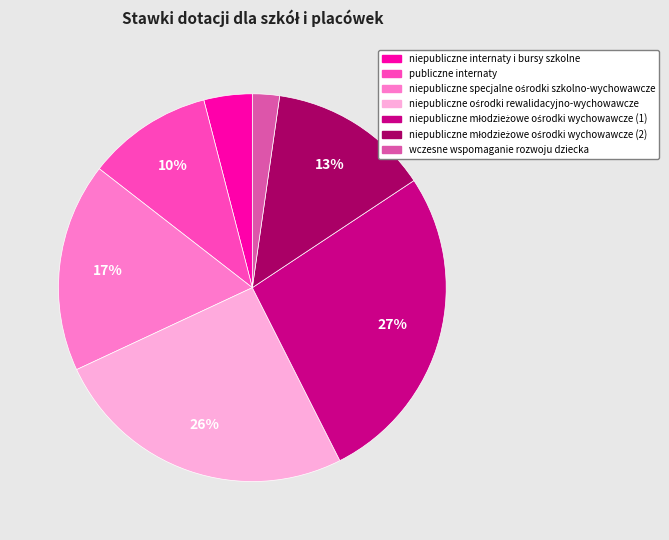

Combined, do niepubliczne internaty i bursy szkolne and publiczne internaty account for over 50%?

No